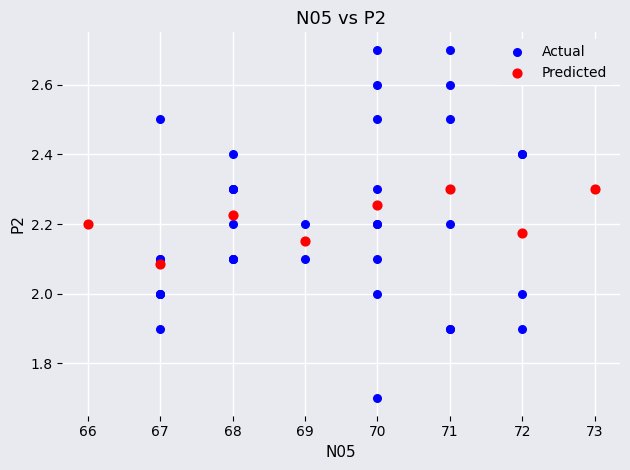

Which series has the widest spread of Y values?

Actual